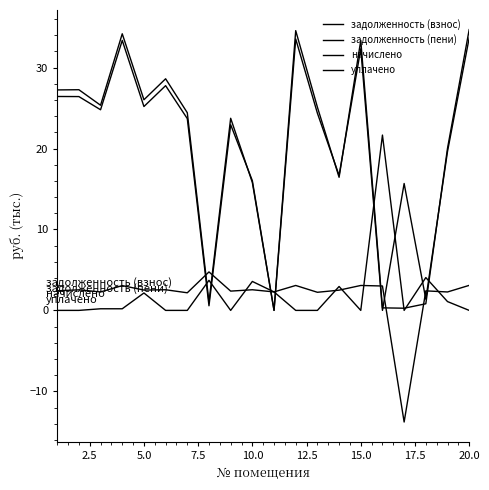

Reading right to left, what are all the values shown in this chart?

задолженность (взнос): 33.7	19.6	1.4	15.7	0.0	32.3	16.7	24.4	33.5	0.0	16.0	22.9	0.6	23.7	27.8	25.2	33.4	24.8	26.4	26.4
задолженность (пени): 34.7	20.0	0.8	0.3	0.3	33.4	16.4	25.1	34.6	0.0	15.8	23.7	1.0	24.4	28.6	26.0	34.2	25.3	27.3	27.2
начислено: 3.1	2.3	2.4	-13.8	3.0	3.1	2.5	2.2	3.1	2.3	2.6	2.4	4.8	2.2	2.6	2.5	3.1	2.3	2.5	2.4
уплачено: 0.0	1.1	4.1	0.0	21.7	0.0	3.0	0.0	0.0	2.3	3.6	0.0	3.7	0.0	0.0	2.2	0.2	0.2	0.0	0.0